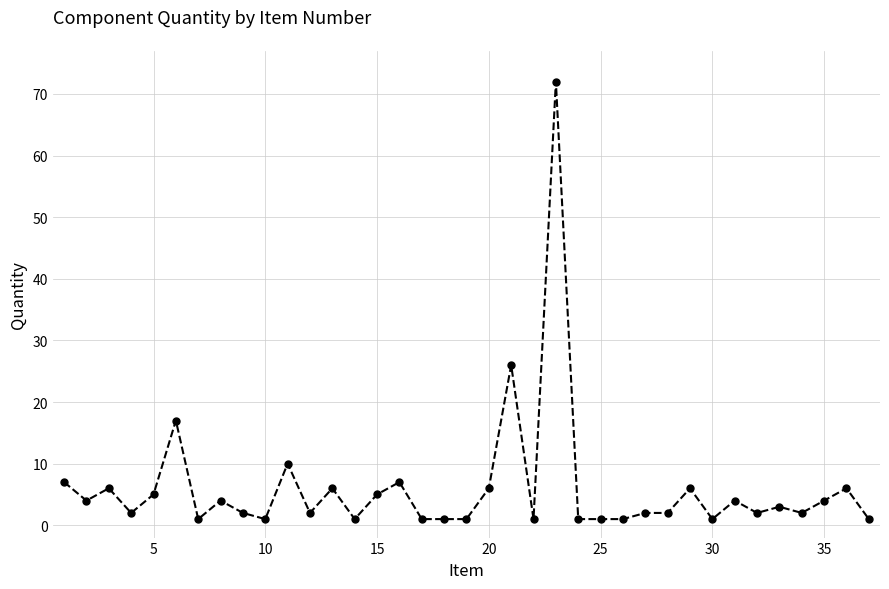

What is the sum of all values?

224